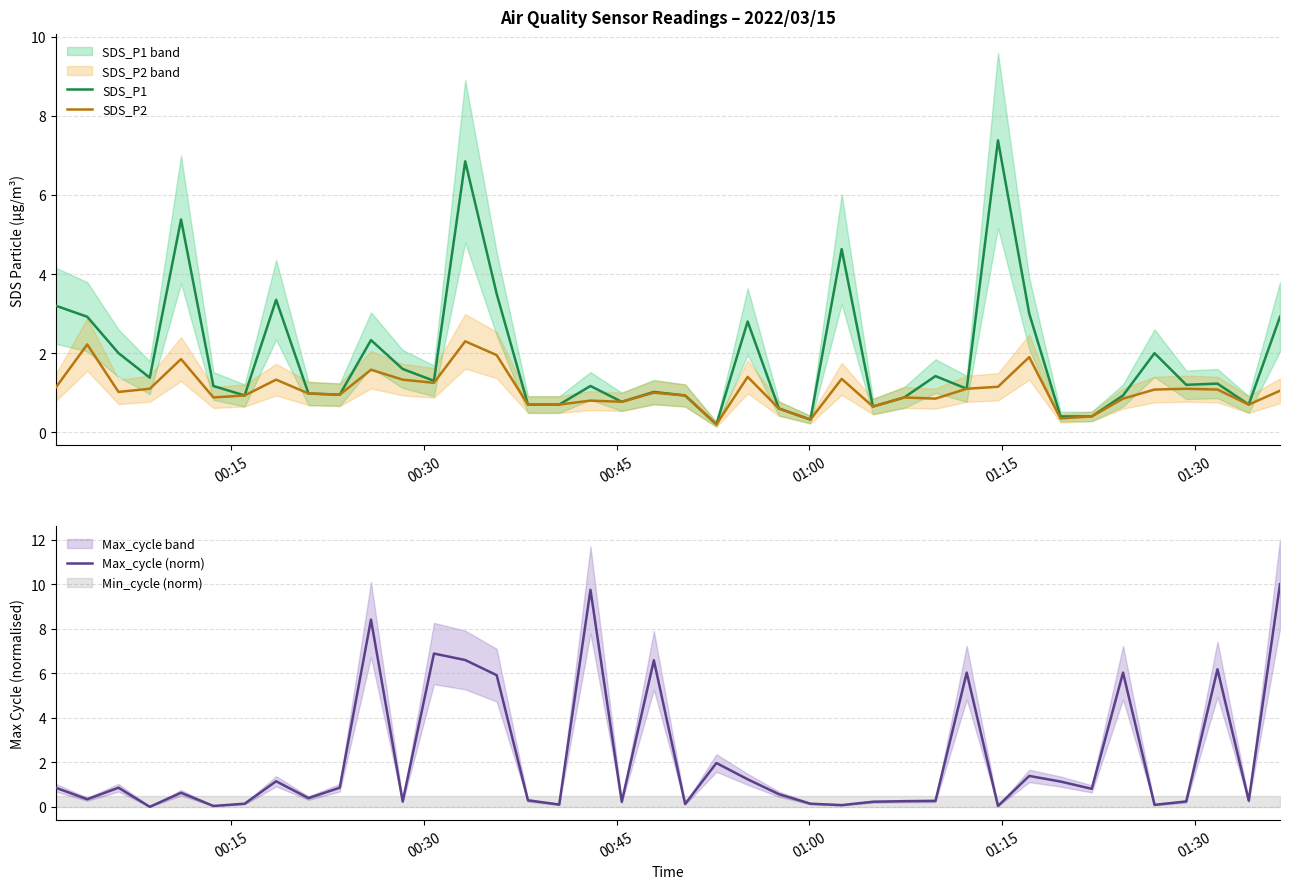

Which series has the largest range (max minus min)?

Max_cycle (norm)